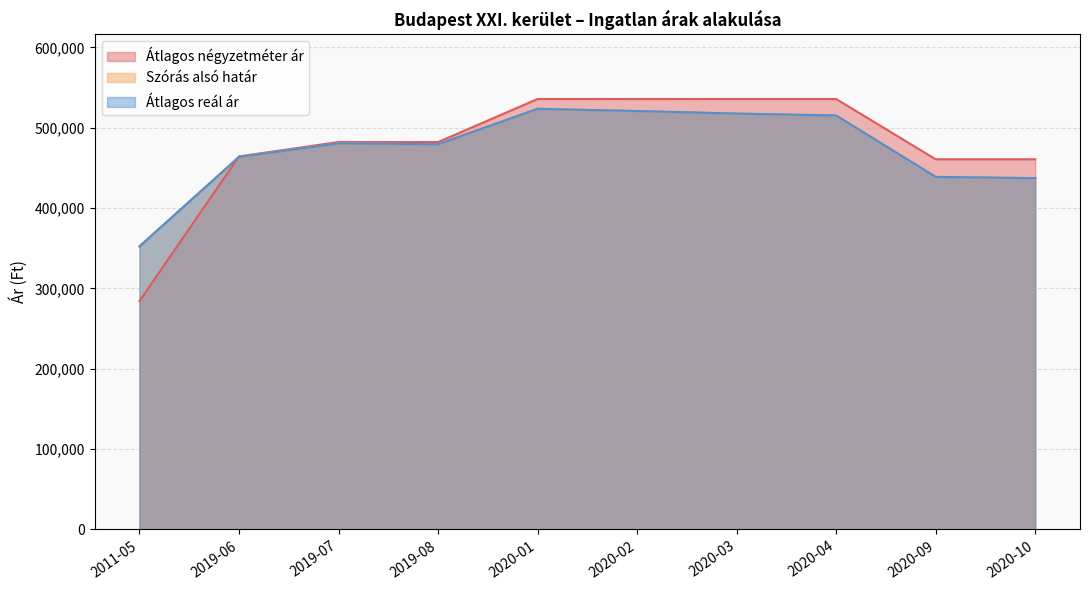

What is the maximum value for Átlagos reál ár?

523528